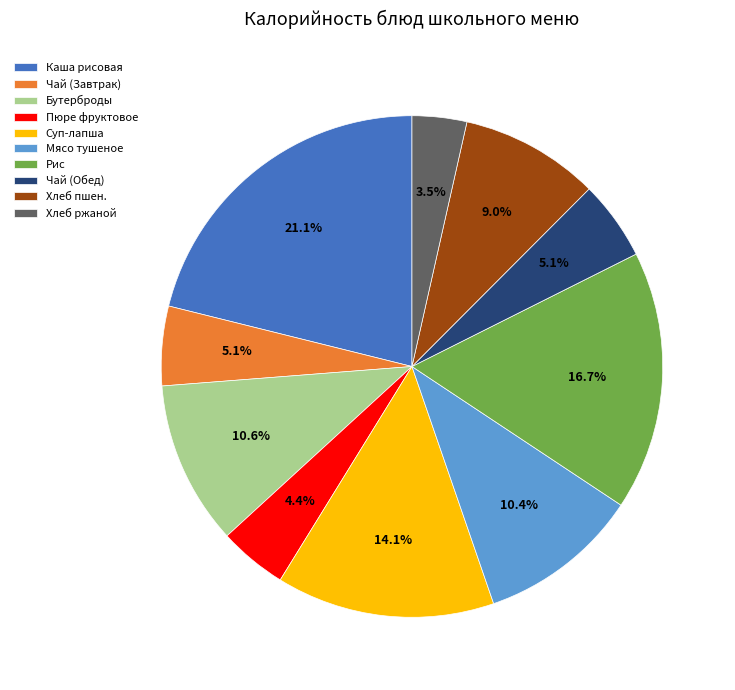

What is the ratio of the value at Рис to the value at Бутерброды?

1.6